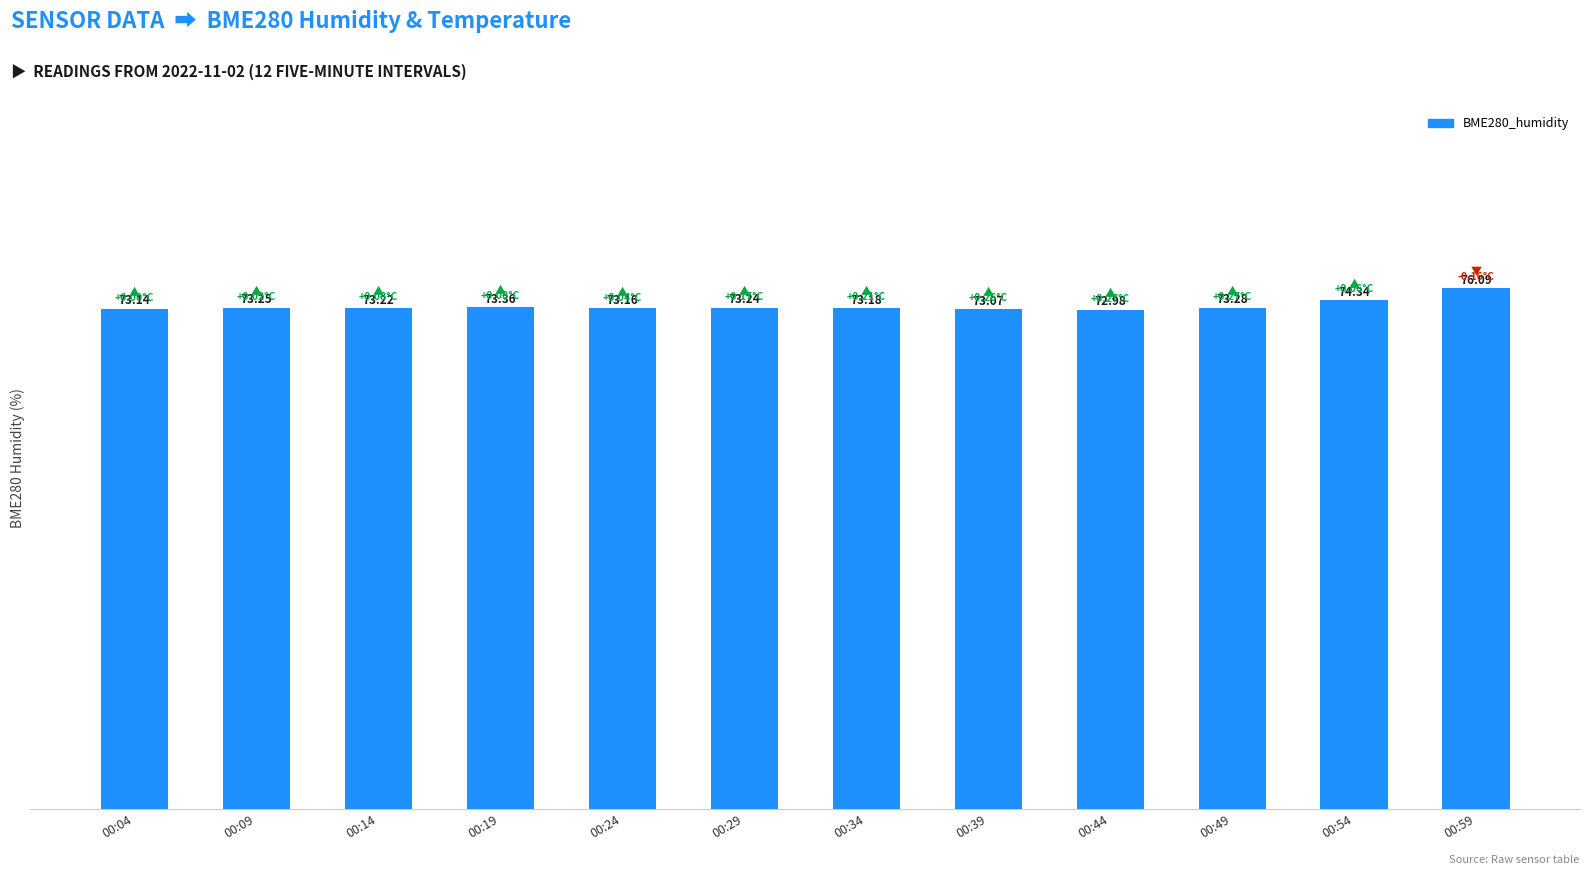

What is the value of the 4th bar from the left?

73.4